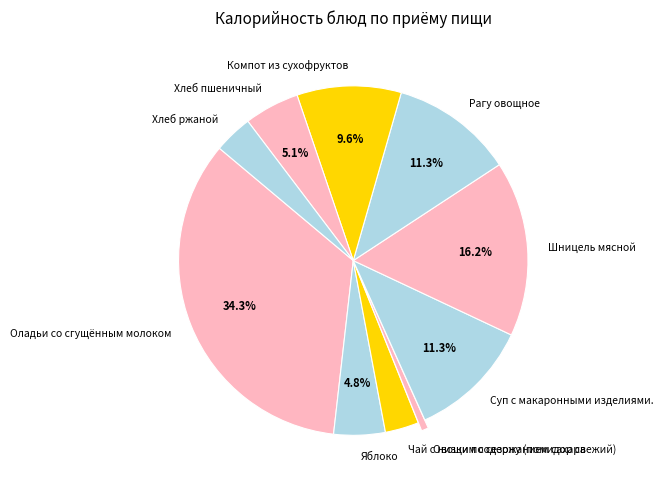

True or false: Шницель мясной accounts for 16% of the total.

True